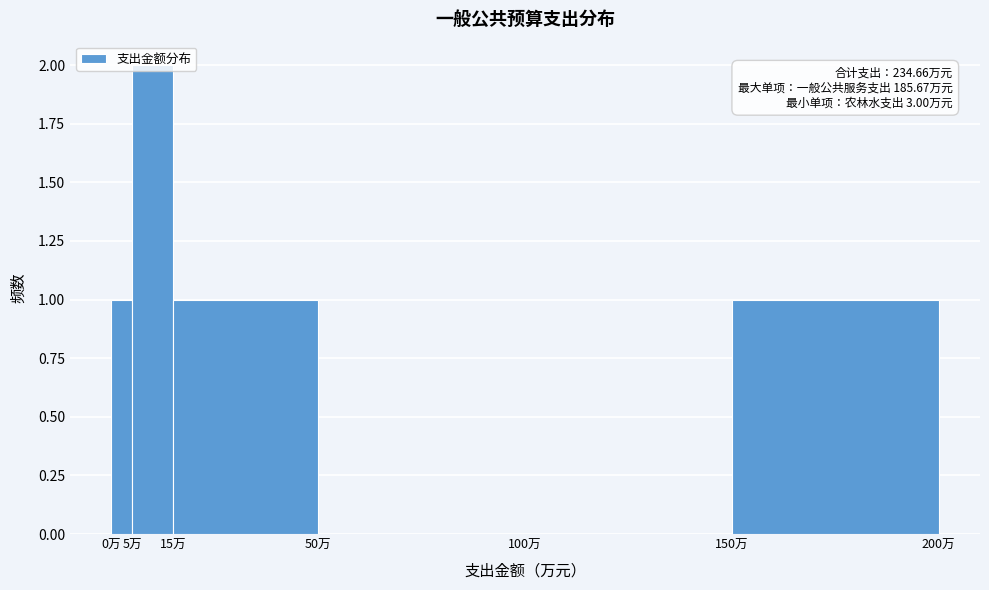

Over which range of the x-axis is the bar tallest?

5 to 15